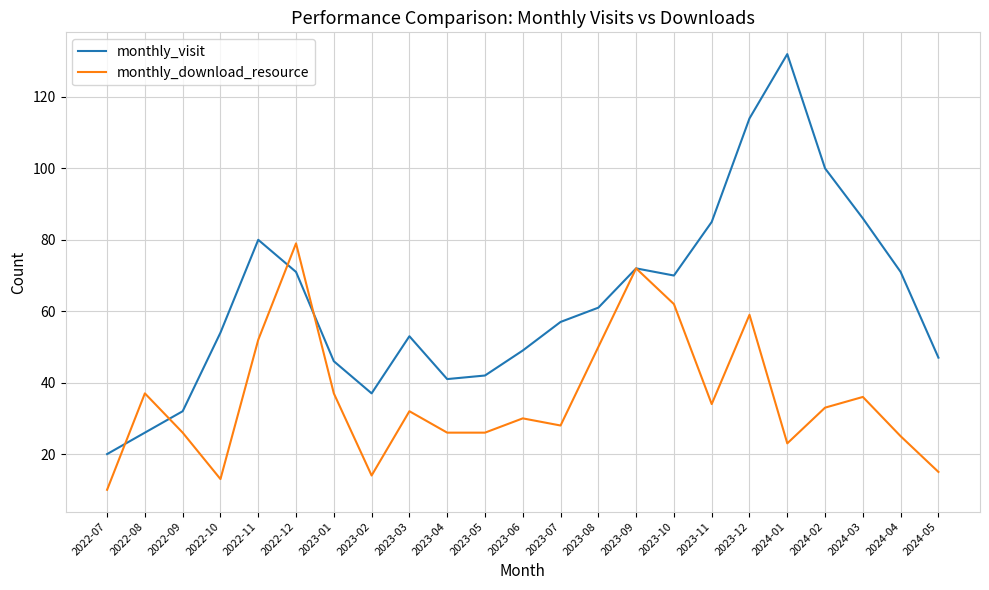

Which series has the largest range (max minus min)?

monthly_visit